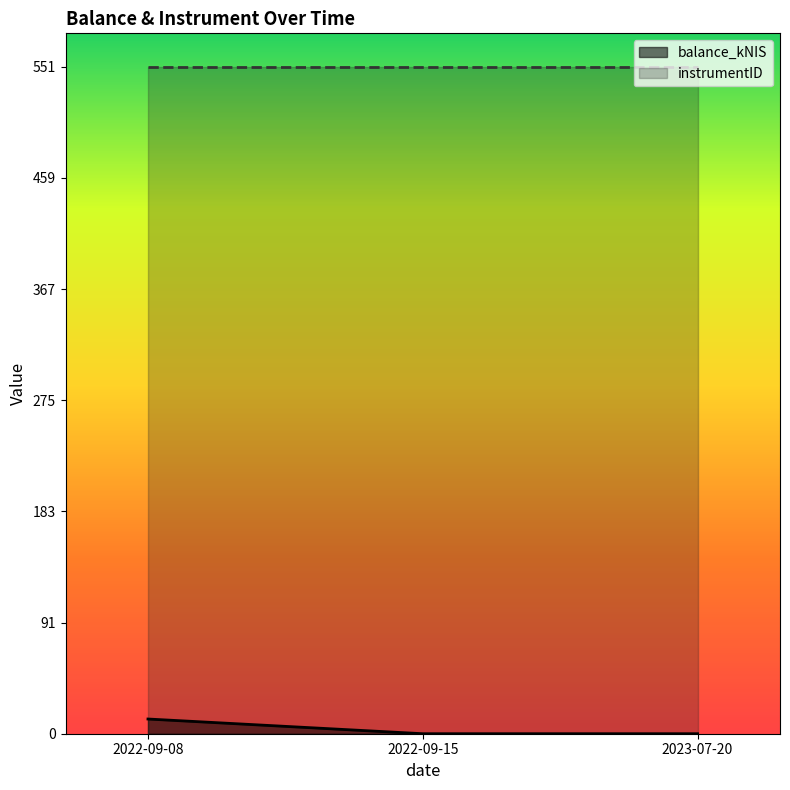

How many values are above zero?

1